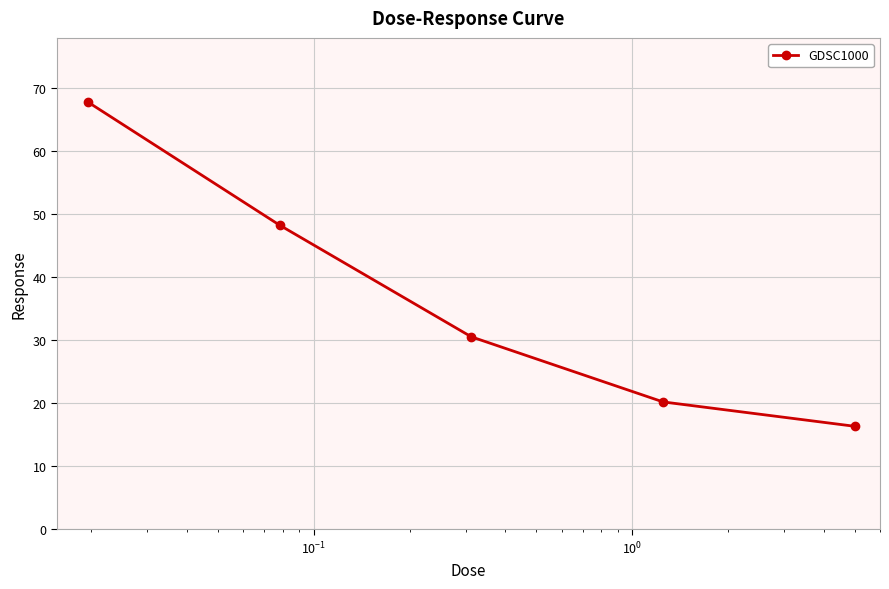

What is the average value?

36.6